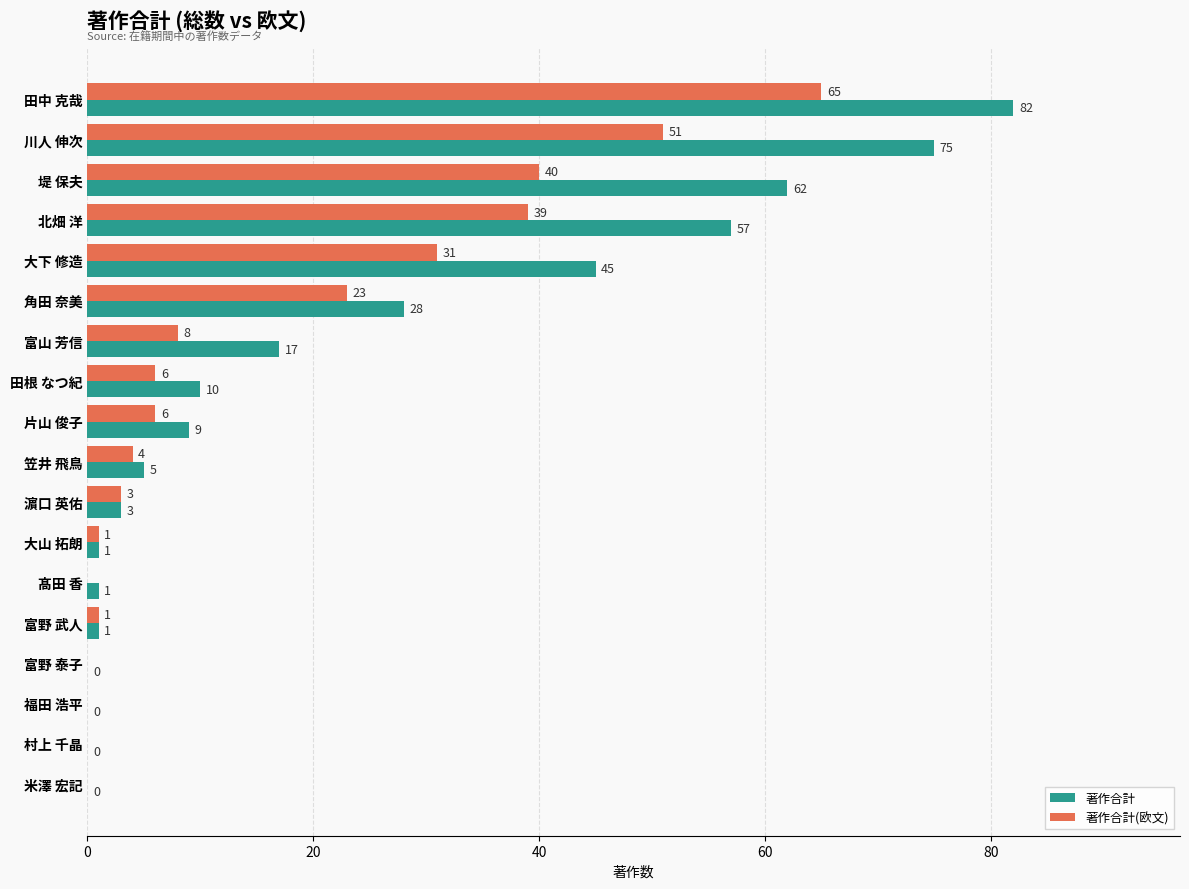

What is the sum of the 著作合計(欧文) values at 笠井 飛鳥 and 堤 保夫?

44